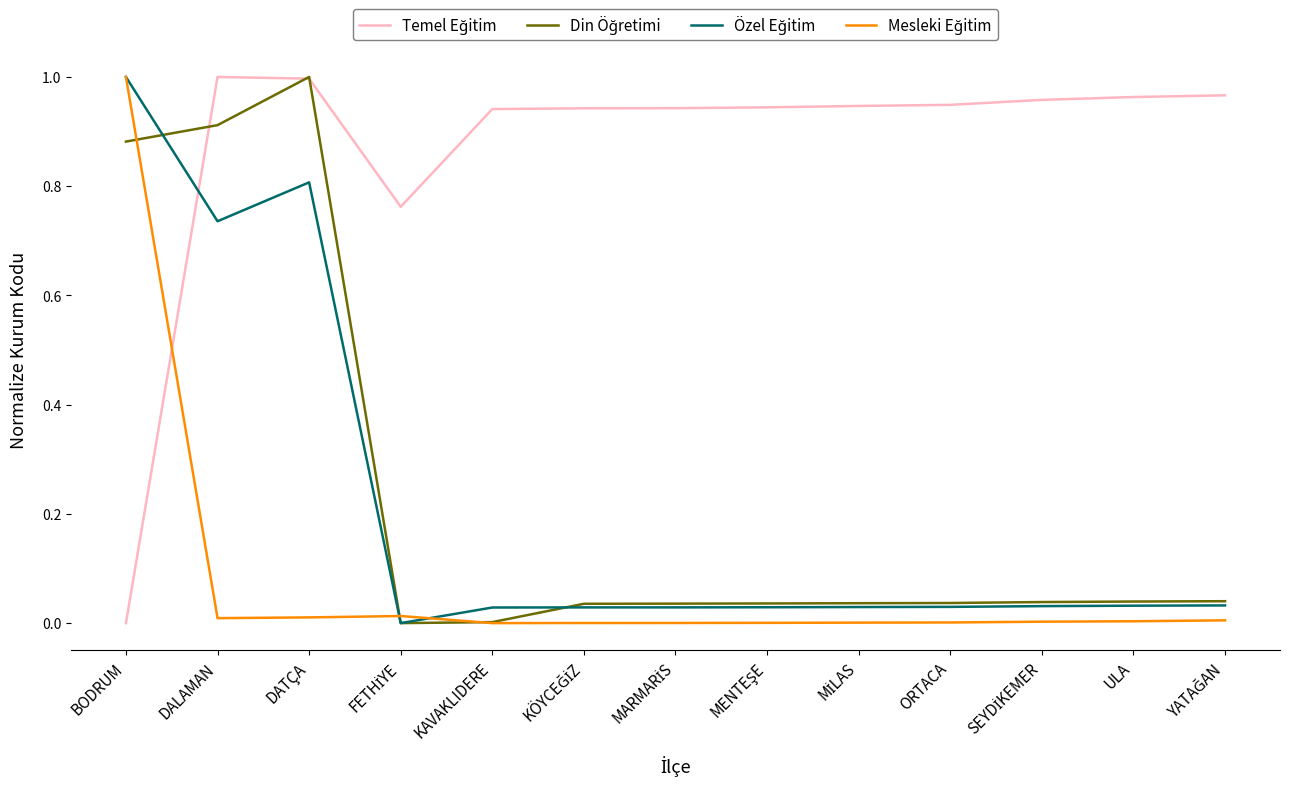

Does the chart have visible grid lines?

No